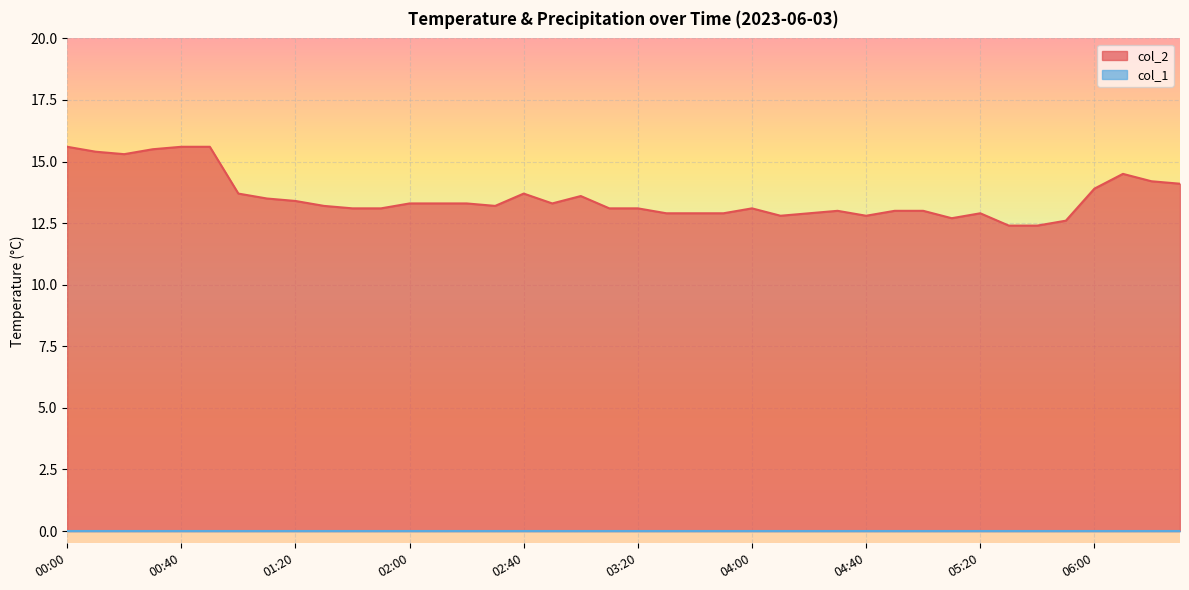

Count the number of data series in this chart.

2